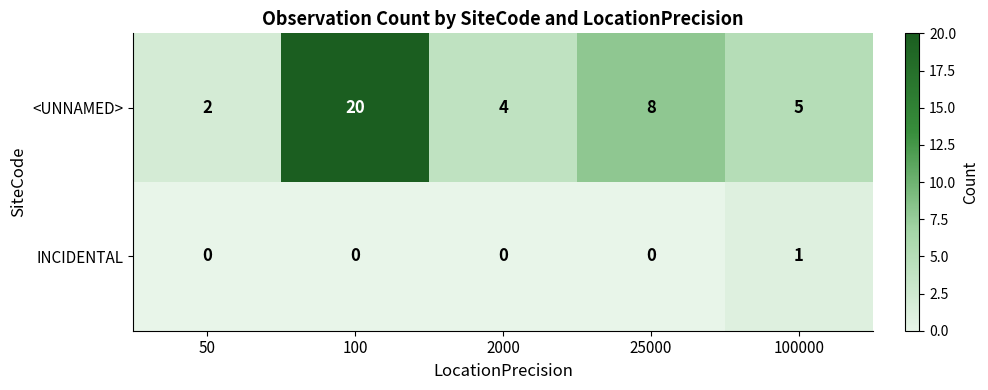

What is the total value across all series at 25000?

8